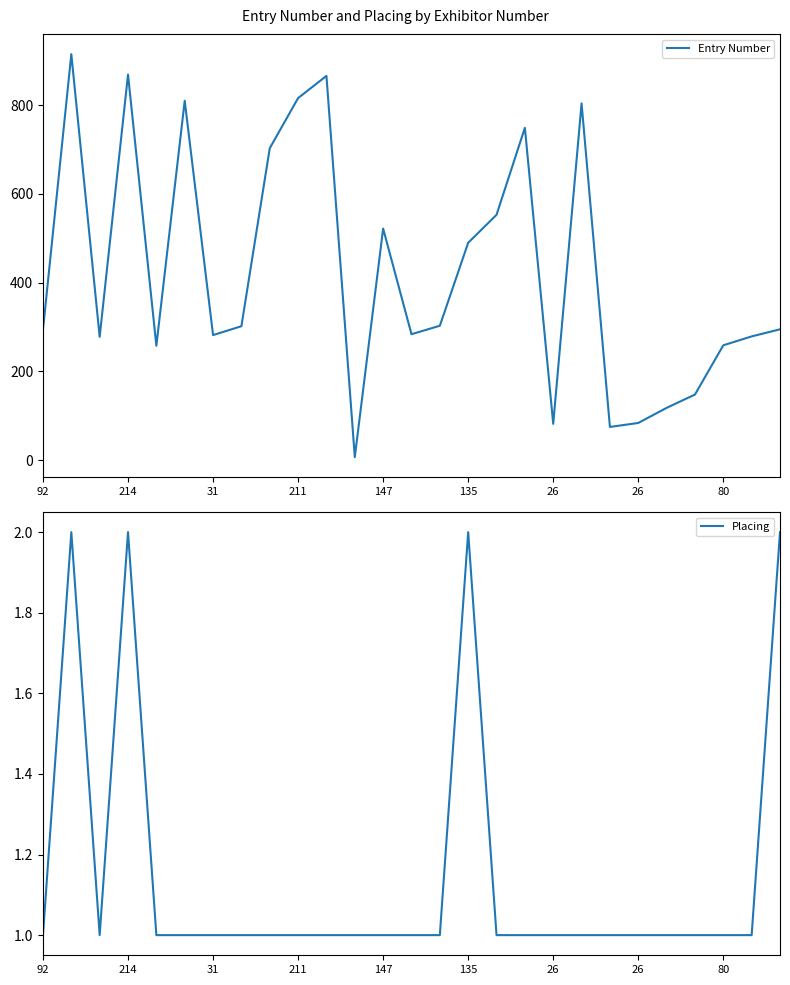

What is the difference between the highest and lowest values at 13?

283